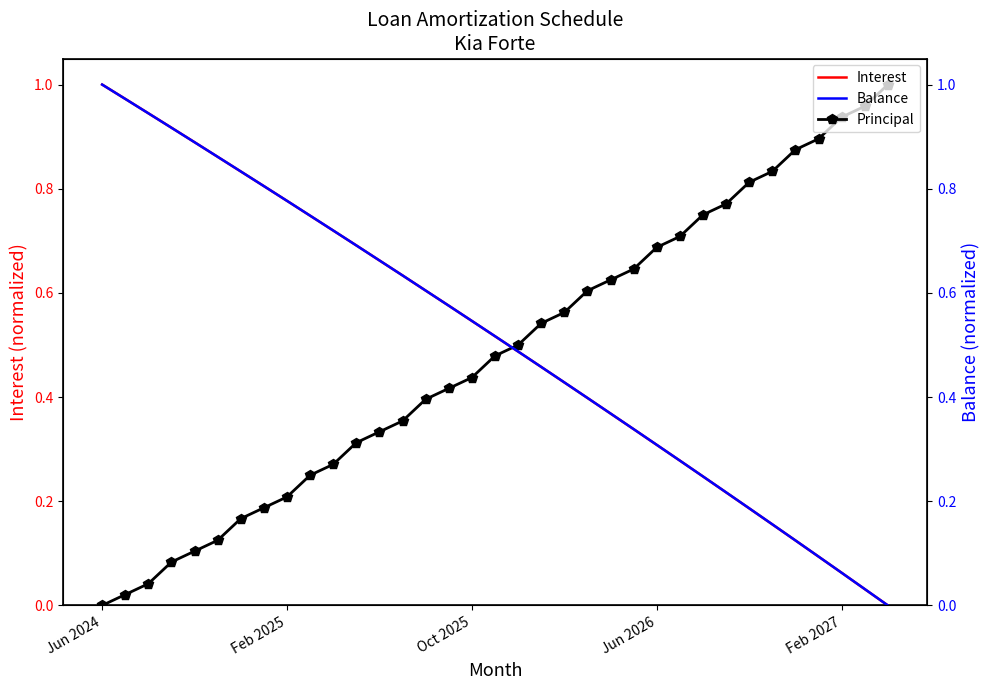

After their last crossing, which series has the higher values: Principal or Interest?

Principal